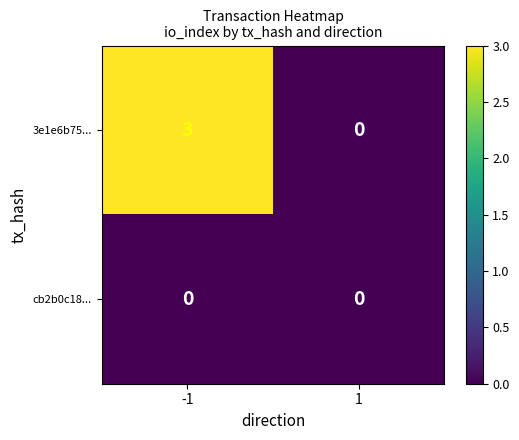

Which series has the largest range (max minus min)?

3e1e6b75...